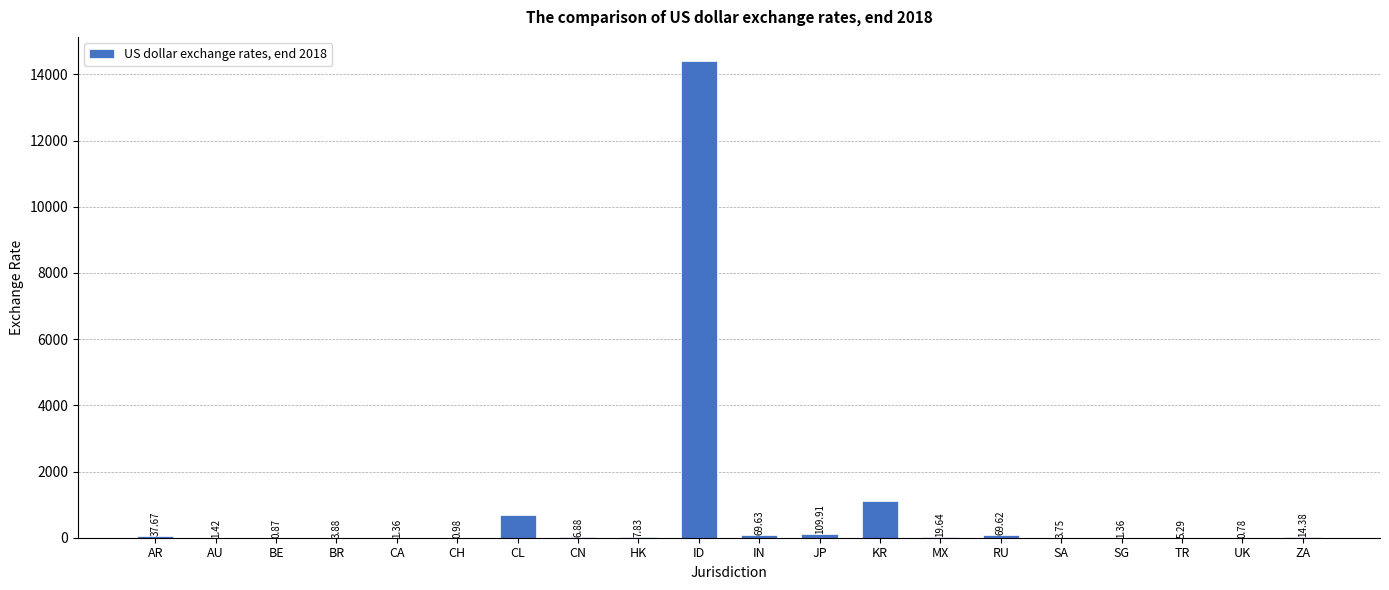

Where does the data first go above 7?

AR